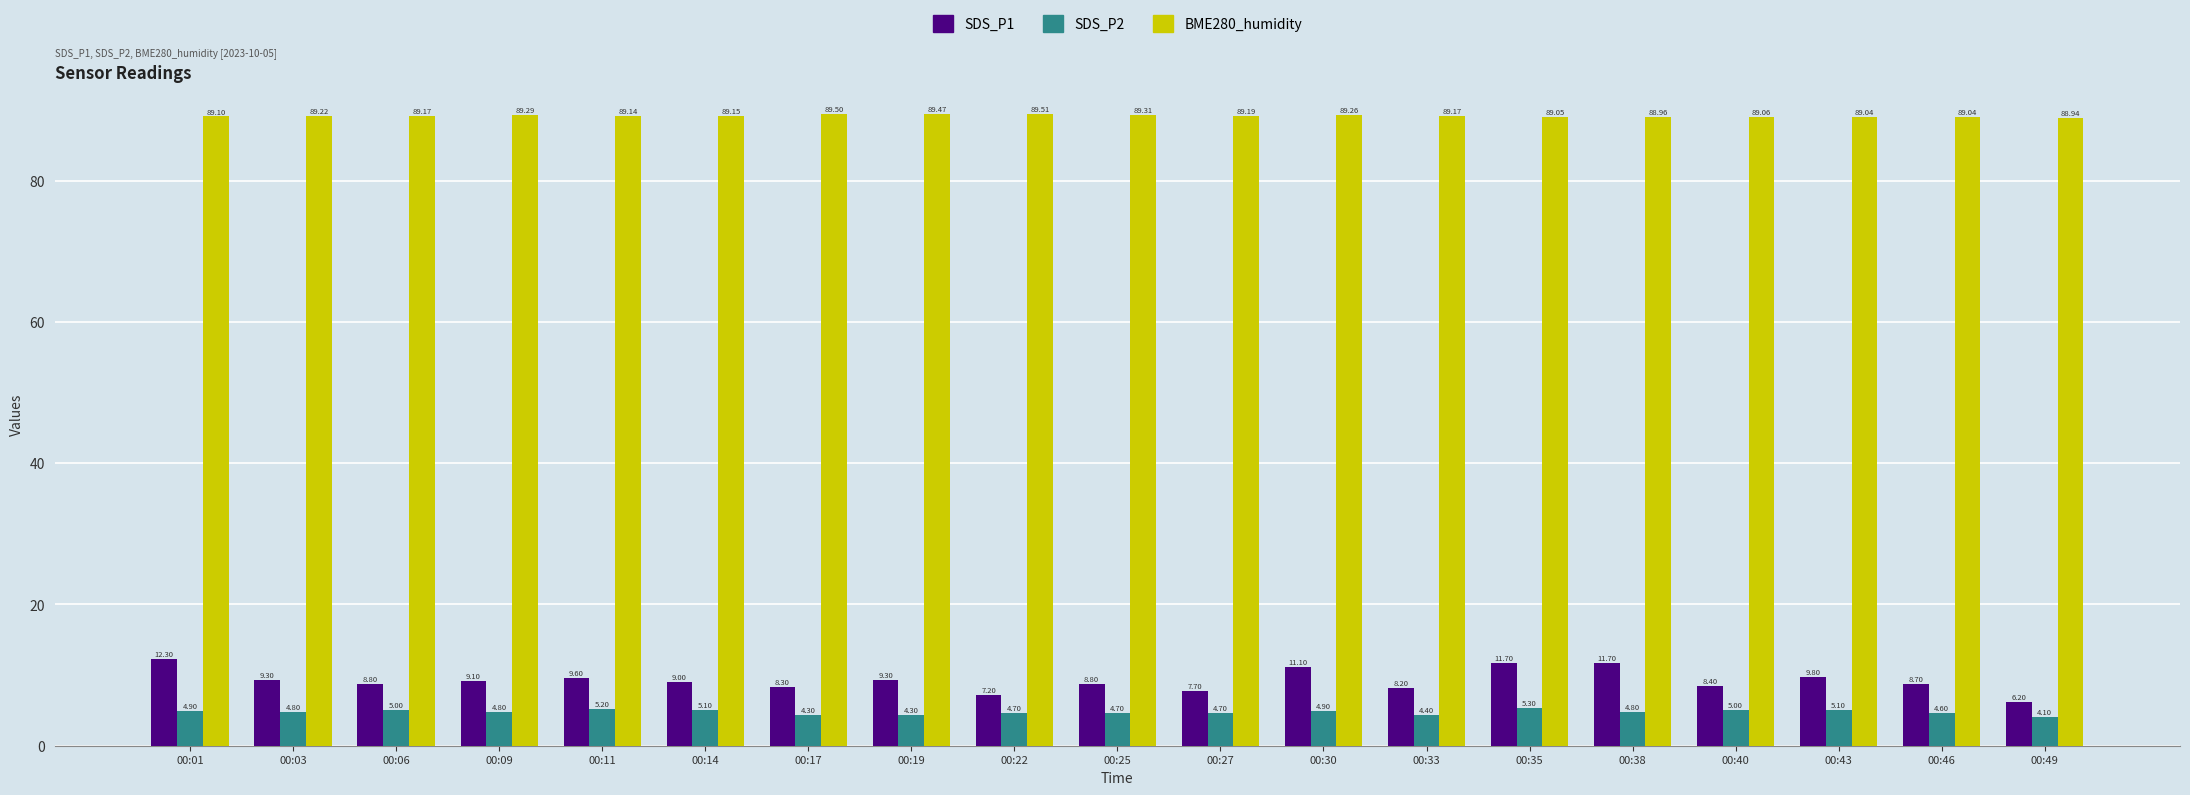

Is it true that SDS_P2 equals 1.4 at 00:22?

False